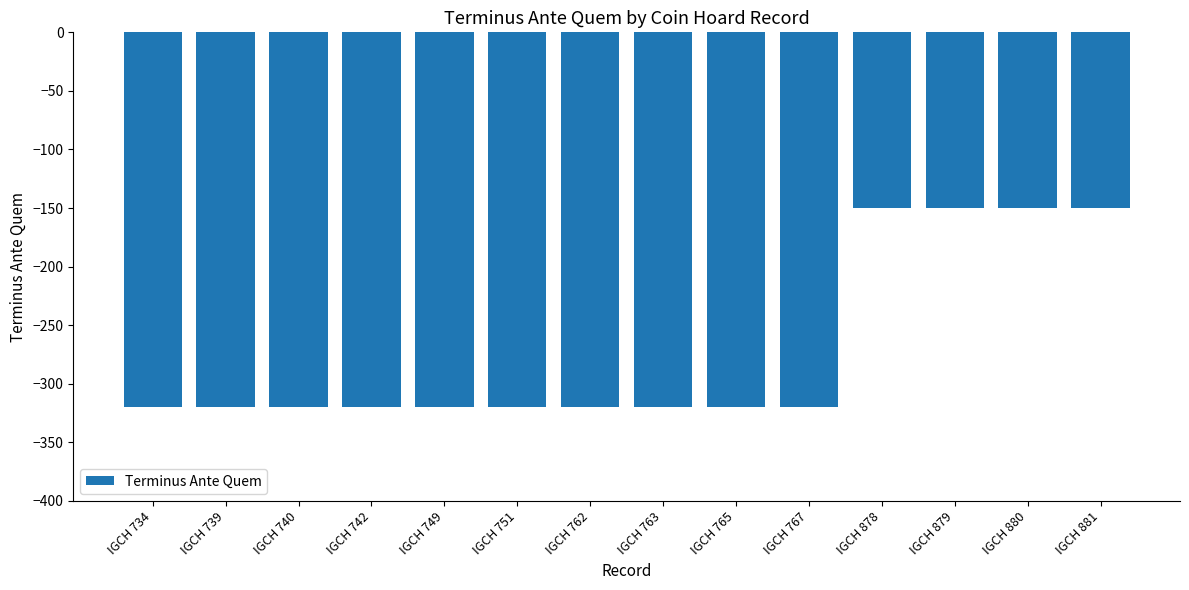

How many bars are there in total?

14